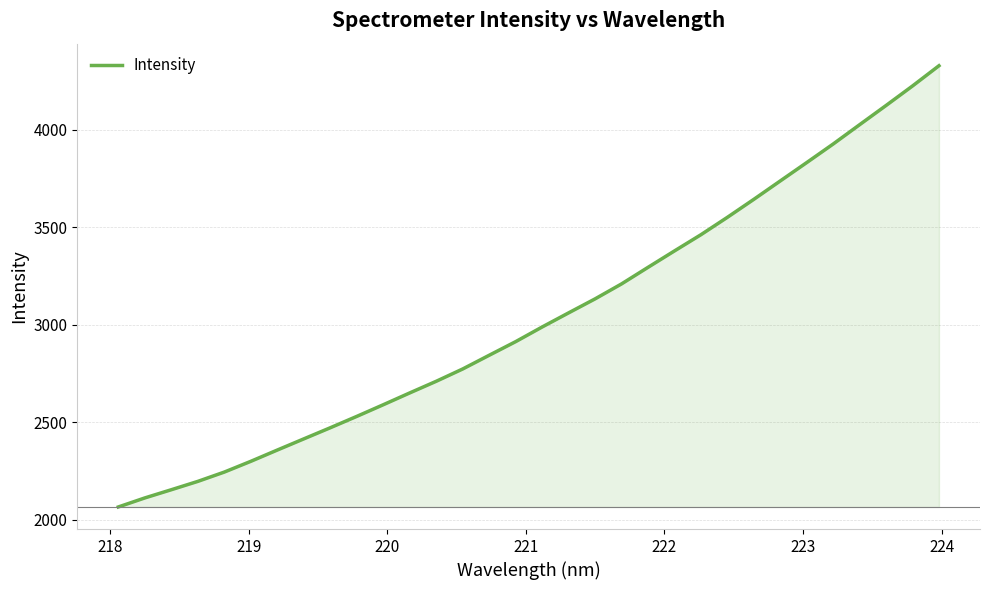

What is the minimum value shown in the chart?

2065.1